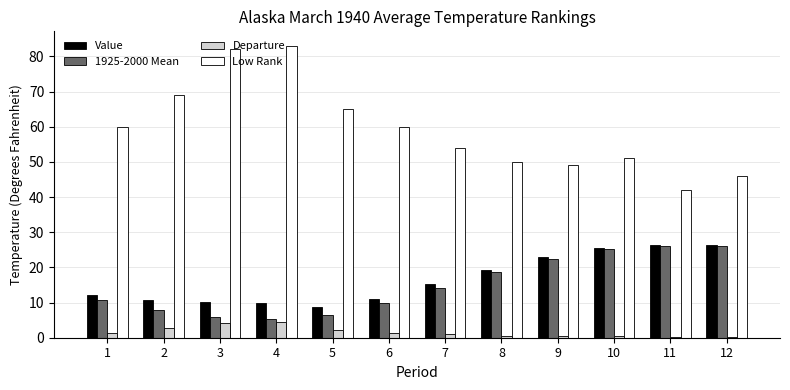

What is the spread (max minus min) of values at 11?

41.8